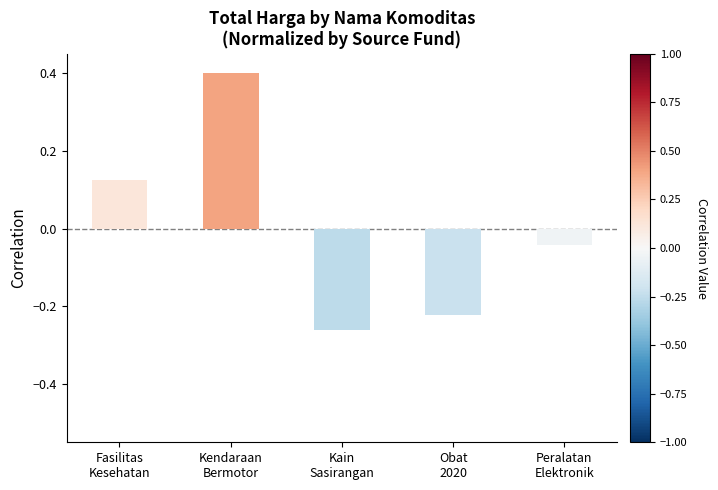

Are the bars horizontal?

No